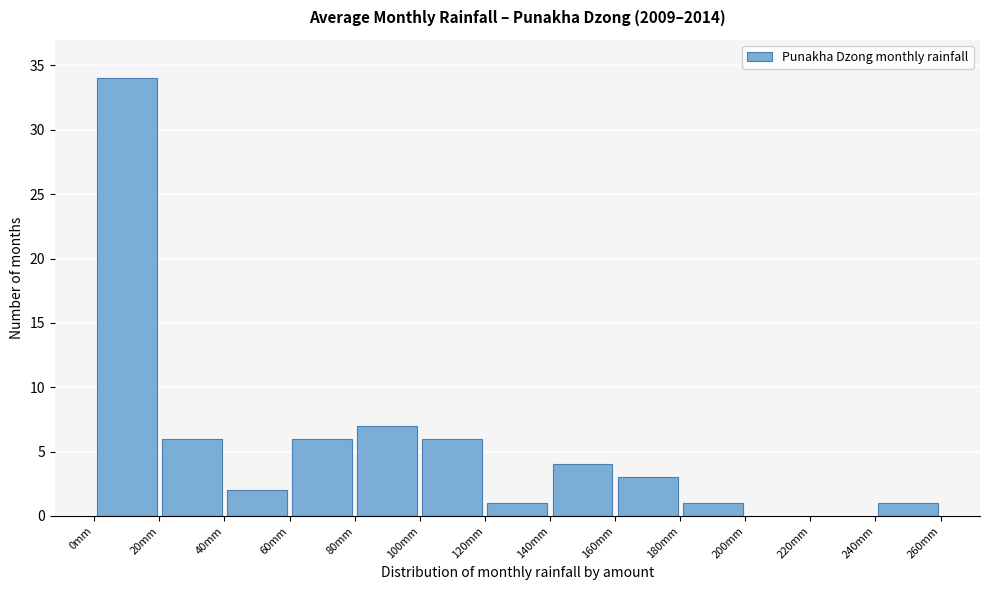

What is the height of the bar covering 80 to 100 on the x-axis? The values are not printed on the chart, so give them approximately, as read against the axis.

7